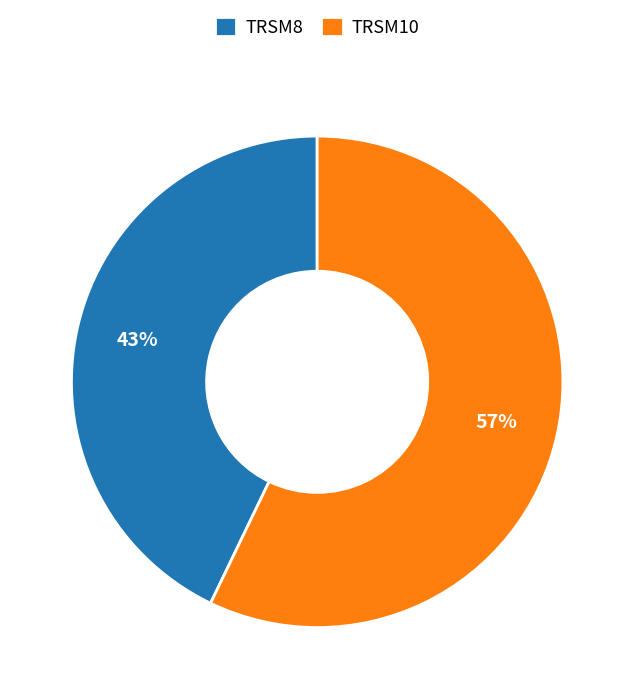

To the nearest percent, what is the combined percentage of TRSM10 and TRSM8?

100%